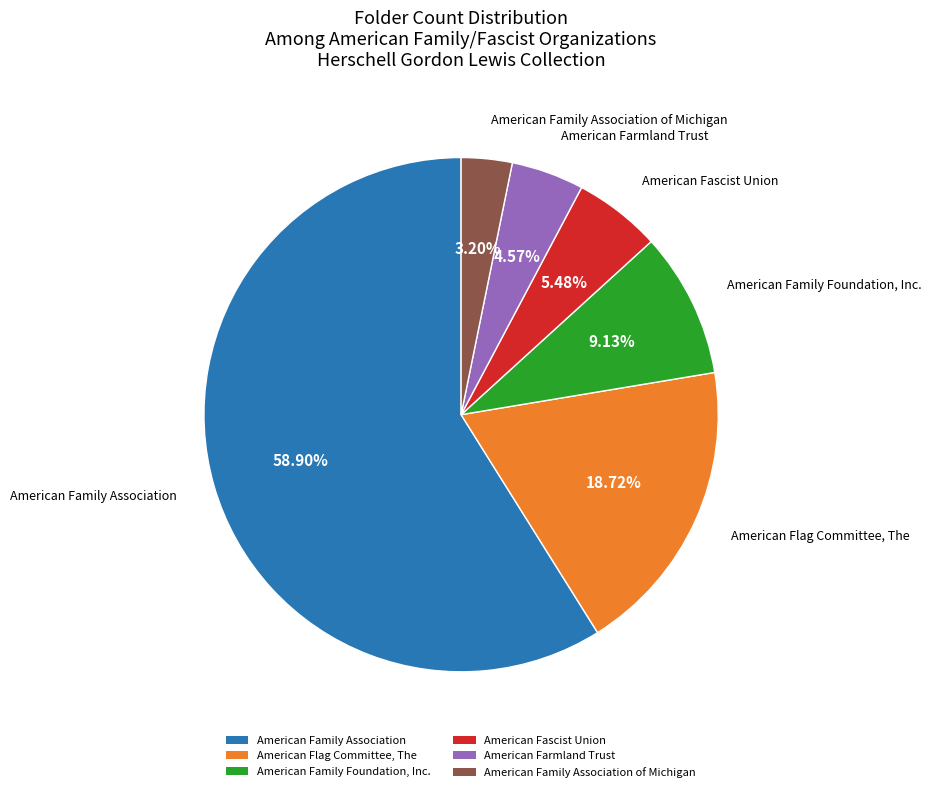

To the nearest percent, what percentage of the pie is American Farmland Trust?

5%